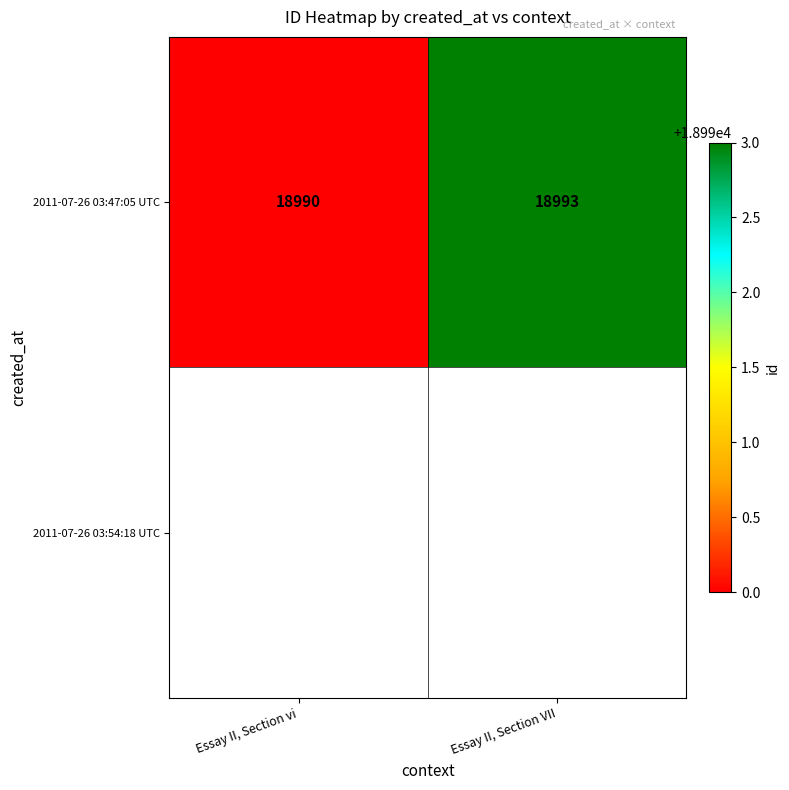

True or false: 2011-07-26 03:47:05 UTC has a value of 5587.5 at Essay II, Section VII.

False